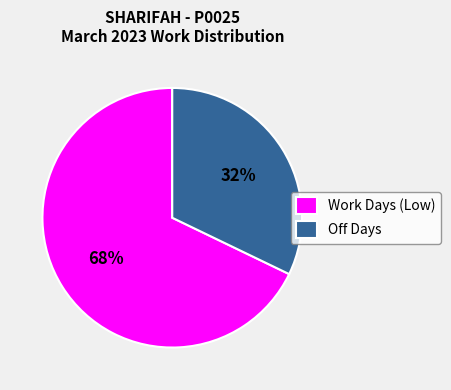

Which slice is the smallest?

Off Days